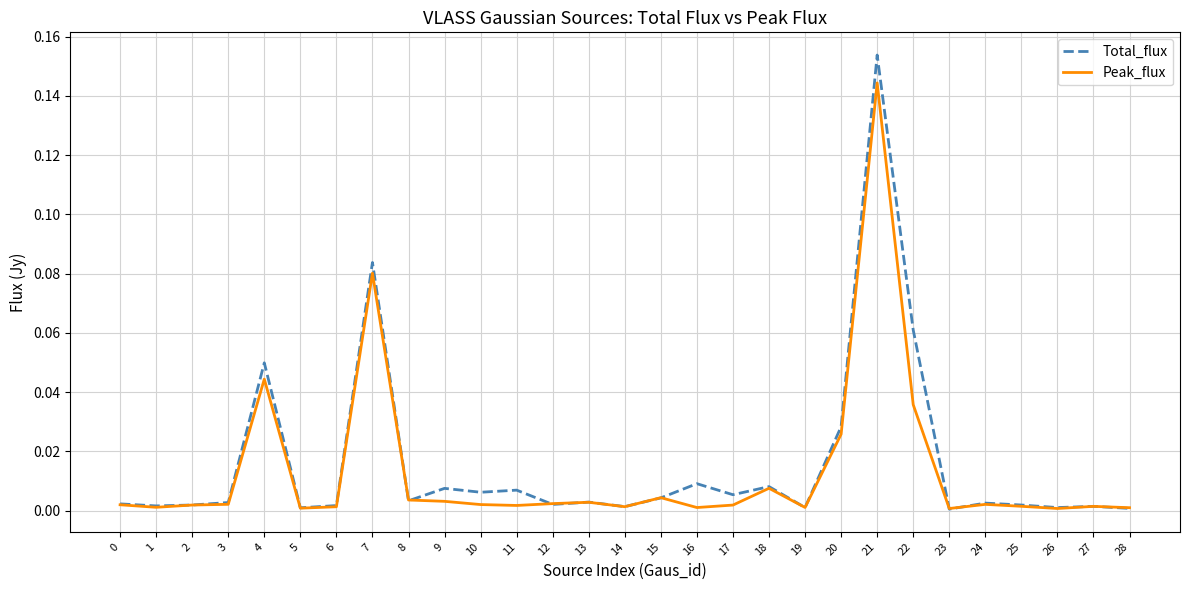

Rank the series by their maximum value, from lowest to highest.

Peak_flux, Total_flux